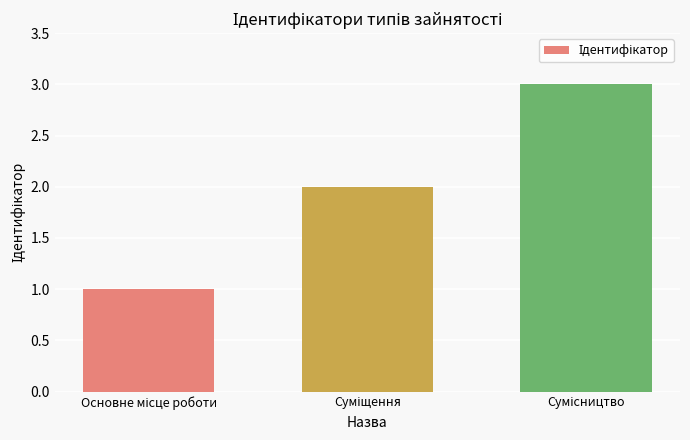

What is the sum of all values?

6